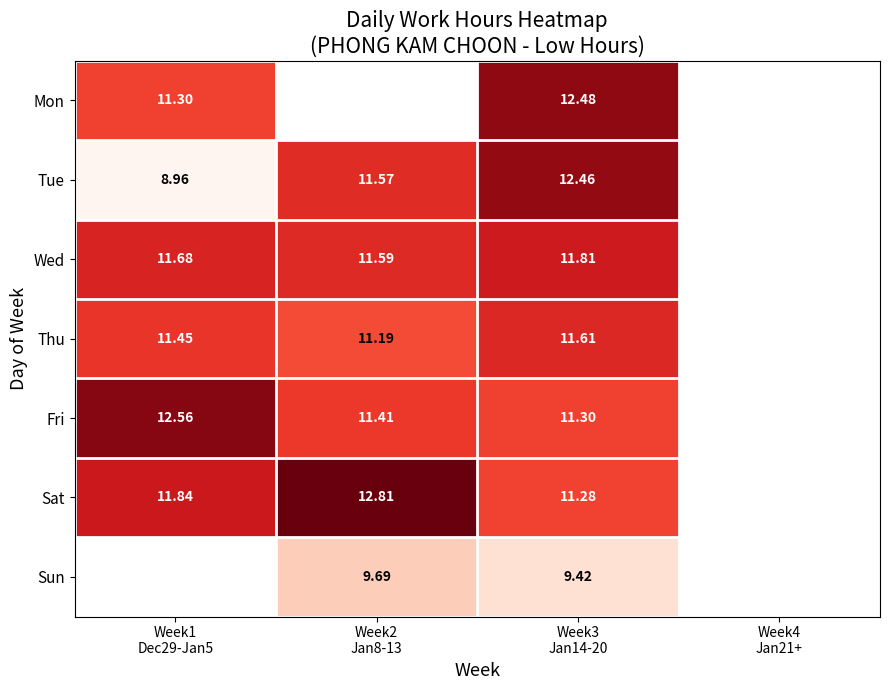

Which label corresponds to the largest value in the chart?

Week2
Jan8-13